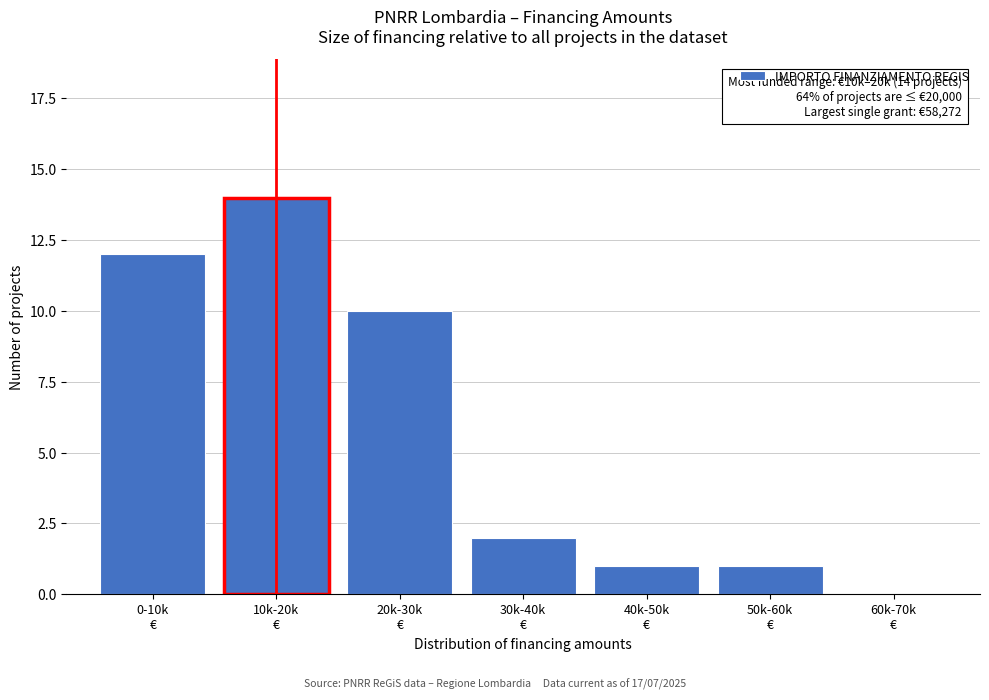

What is the greatest value displayed?

14